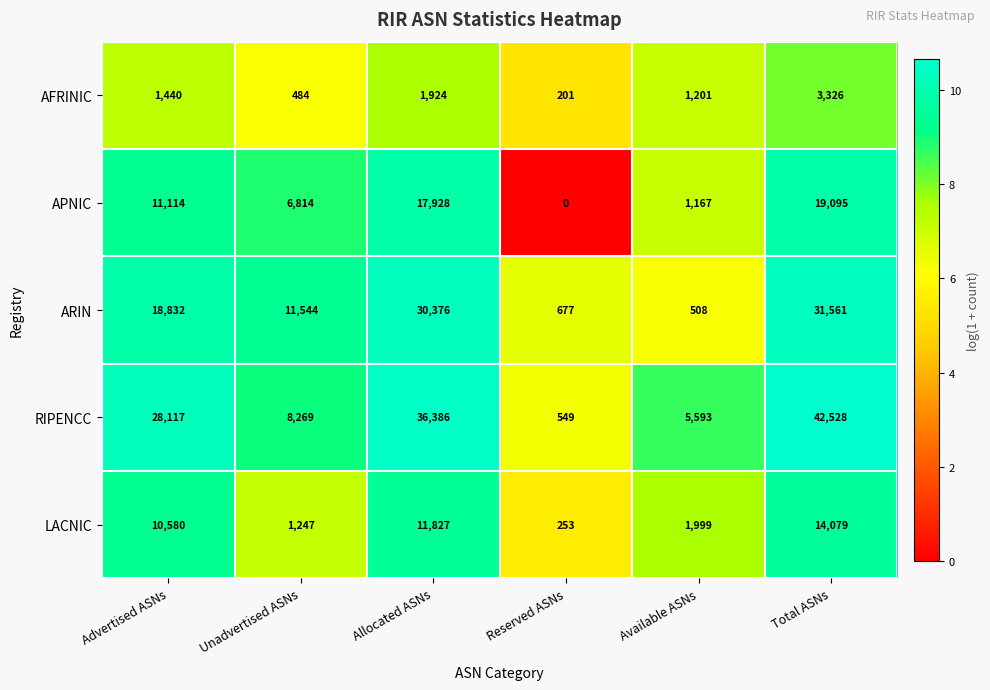

Reading left to right, list all the values displayed in this chart.

AFRINIC: 1440	484	1924	201	1201	3326
APNIC: 11114	6814	17928	0	1167	19095
ARIN: 18832	11544	30376	677	508	31561
RIPENCC: 28117	8269	36386	549	5593	42528
LACNIC: 10580	1247	11827	253	1999	14079